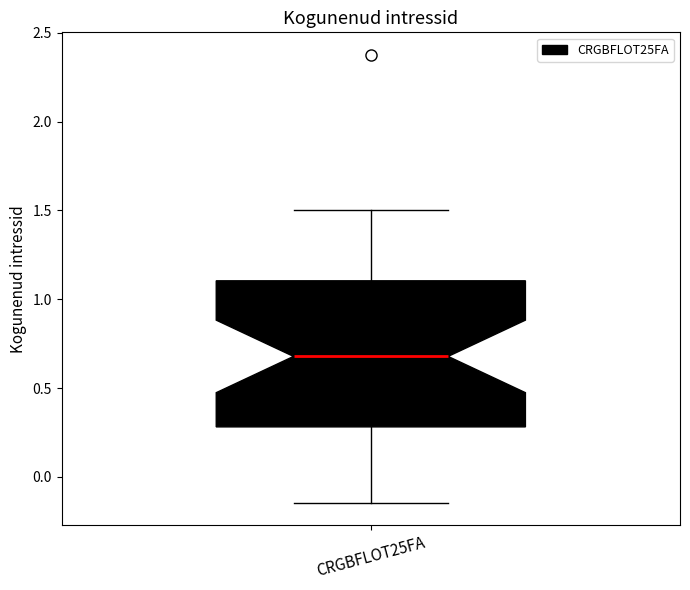

Read this box plot against the y-axis: the position of the median line, the range covered by the box, and the ends of both whiskers. The values are not printed on the chart, so give them approximately, as read against the axis.

median 0.70, box 0.30 to 1.10, whiskers -0.15 to 1.50